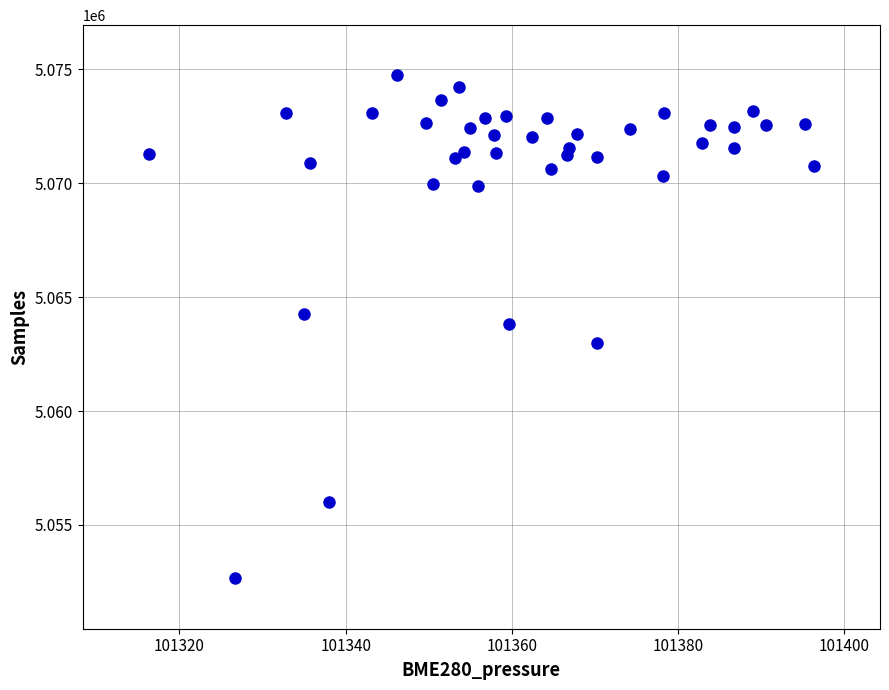

What is the range of Y values (max minus min)?

22078